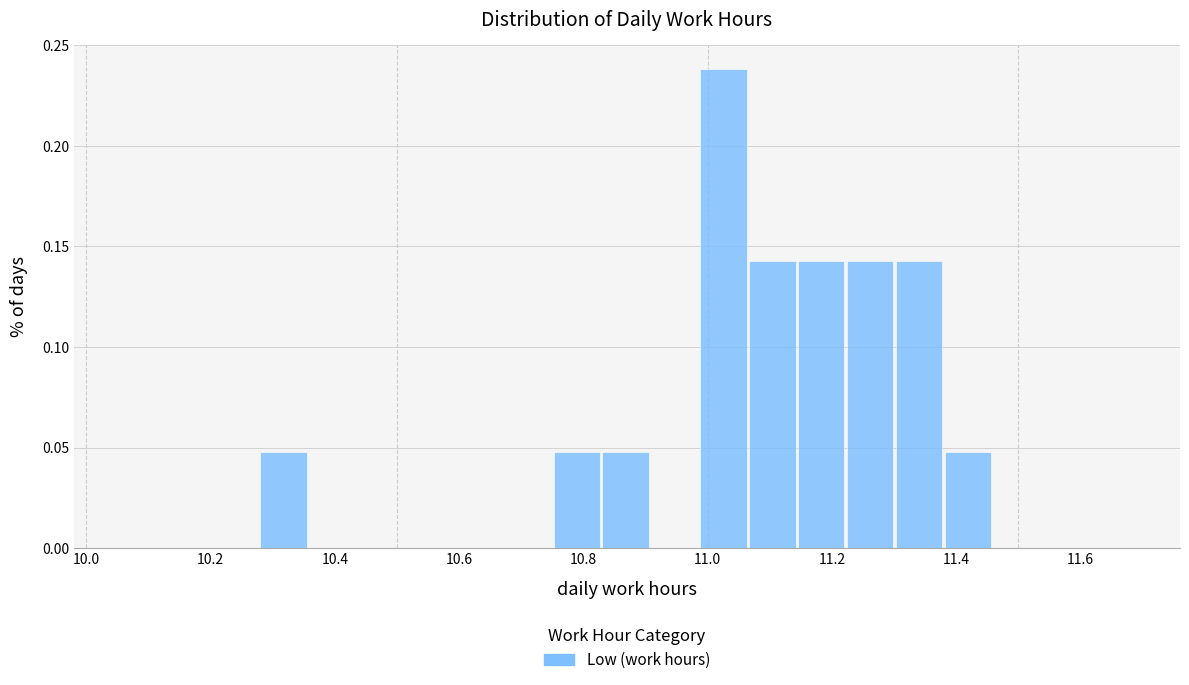

Around what value on the x-axis is the tallest bar? Give the approximate position of its centre, as read against the axis.

11.02